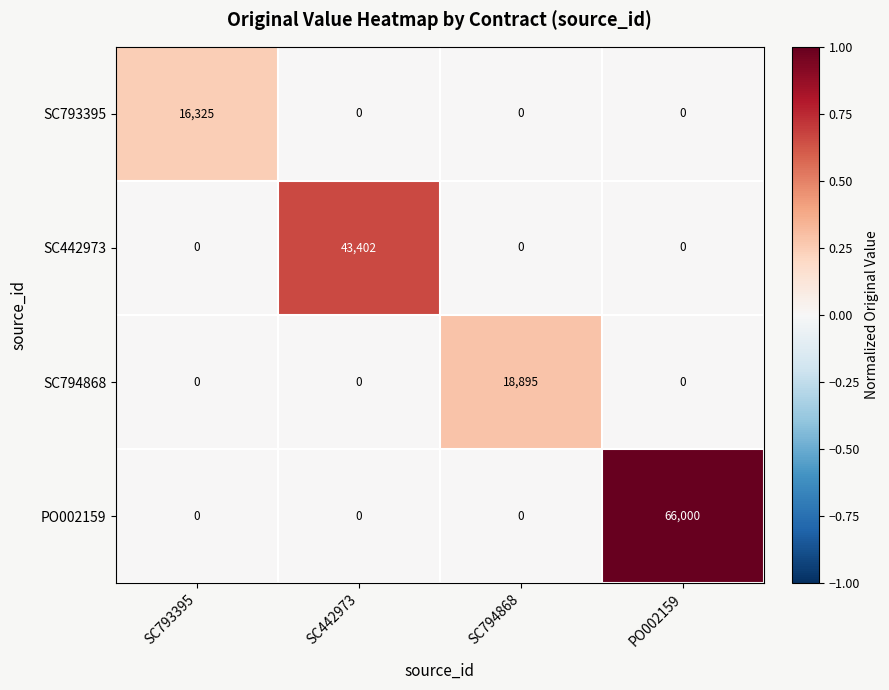

How many series are shown in this chart?

4